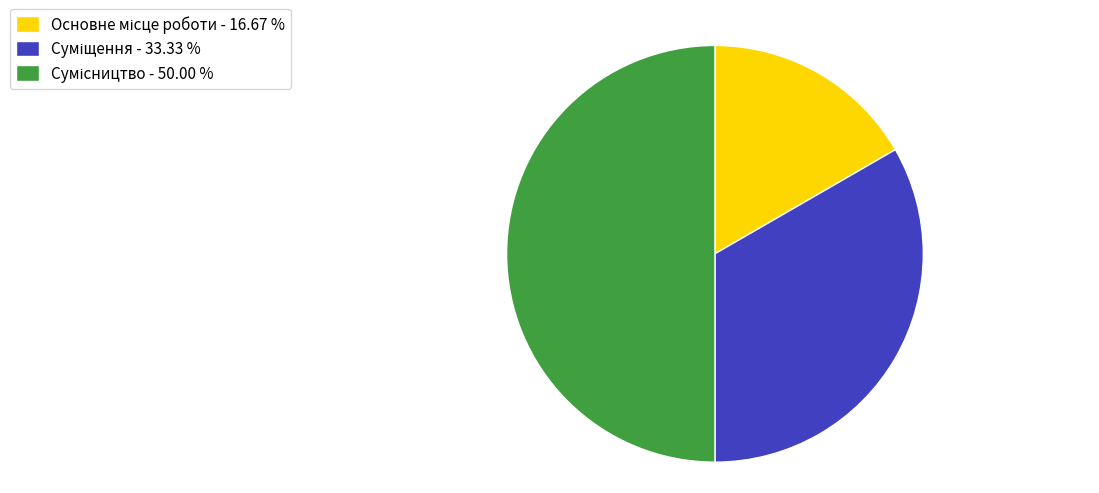

Is it true that Основне місце роботи is 17% of the pie?

True